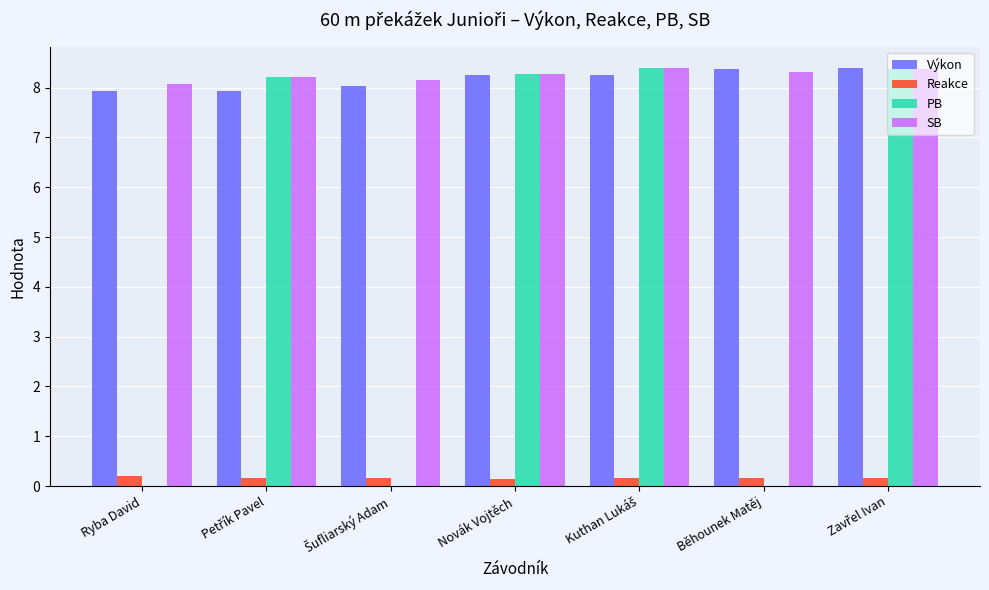

Is it true that Výkon equals 7.9 at Ryba David?

True